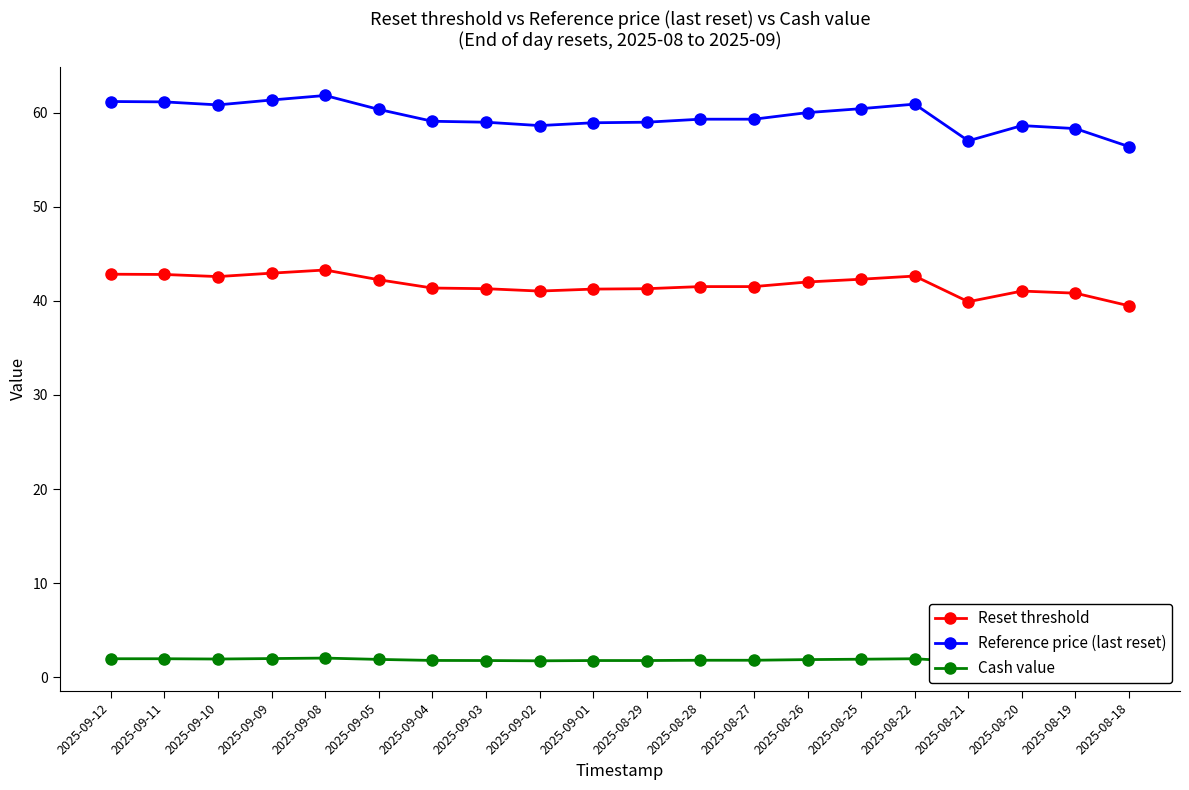

How many interior local peaks does the Reset threshold series have?

3